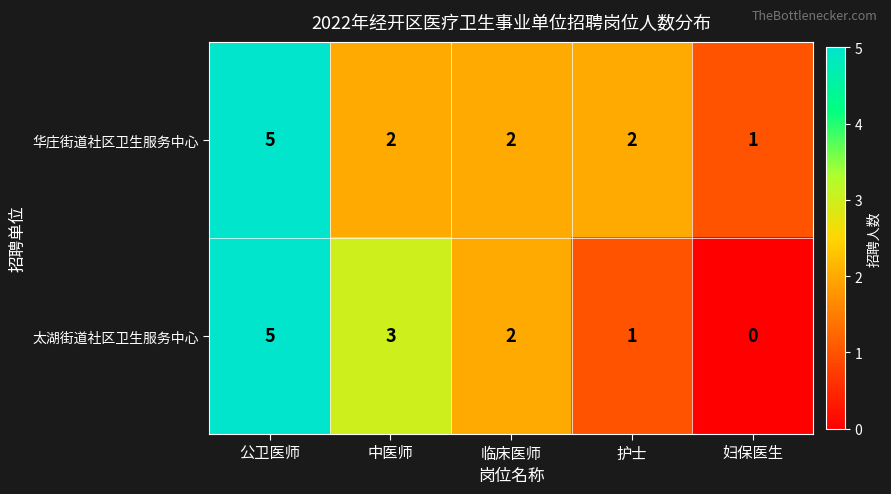

What is the sum of all 华庄街道社区卫生服务中心 values?

12